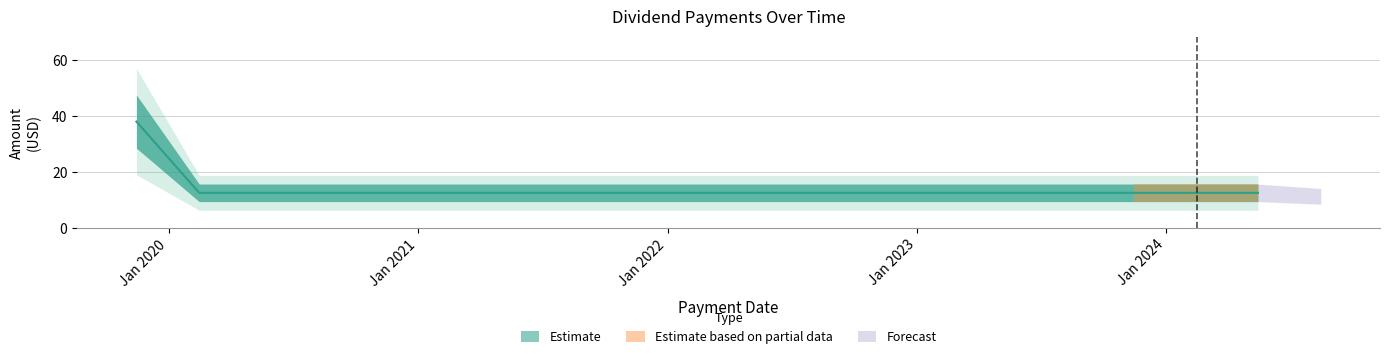

At which category does the chart reach its peak across all series?

2019-11-15